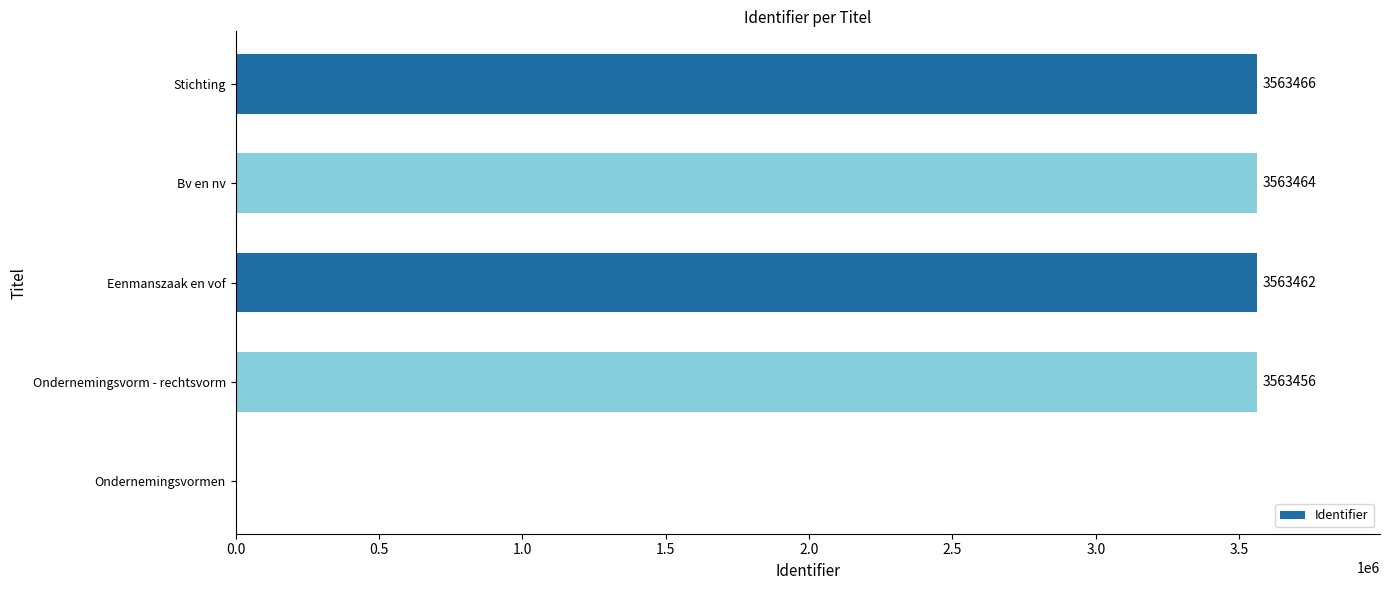

Read the value at Eenmanszaak en vof.

3563462